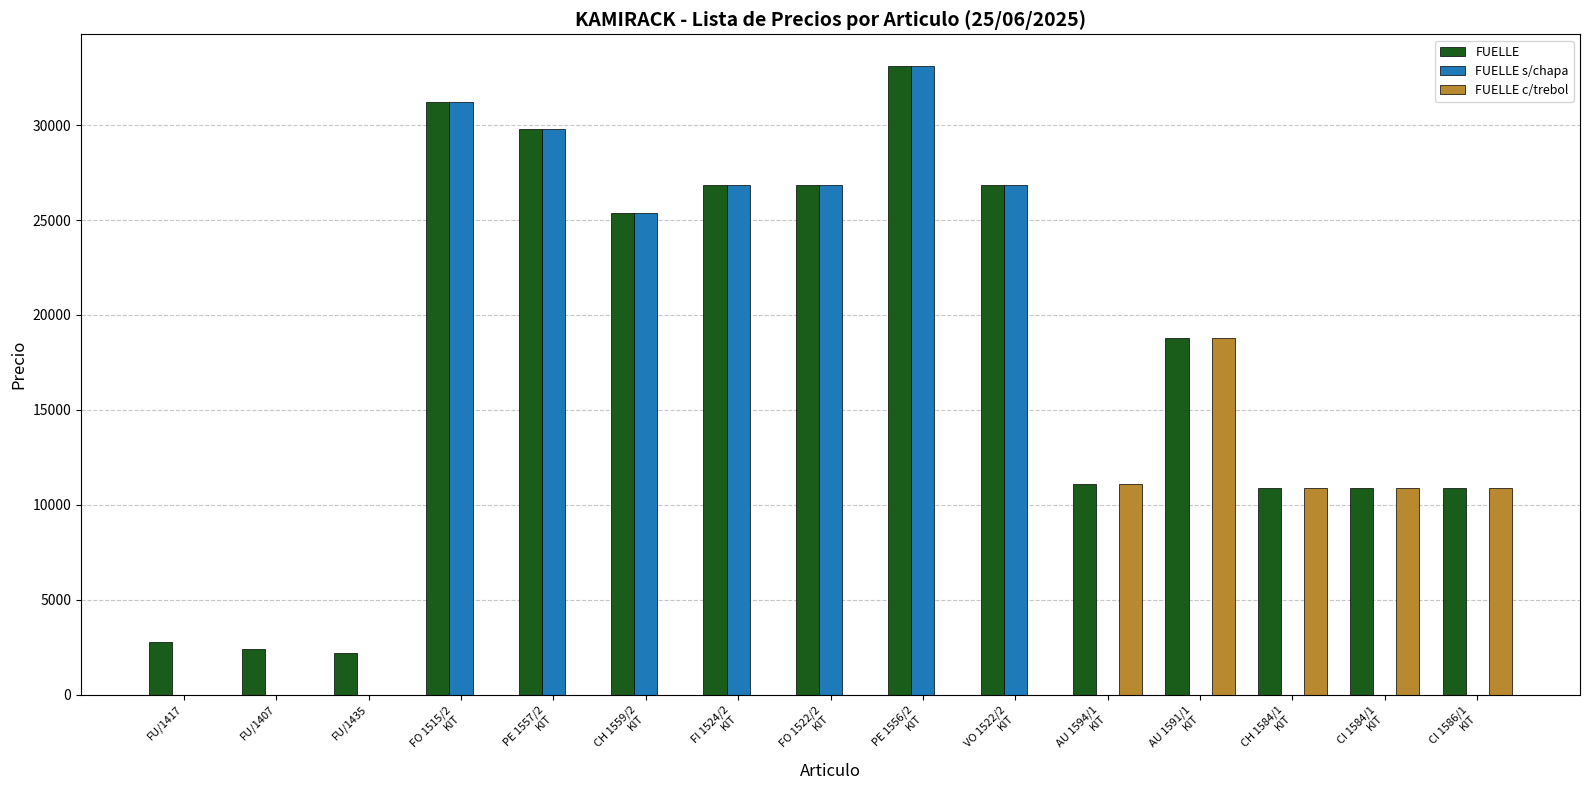

Which series has the largest total across all categories?

FUELLE